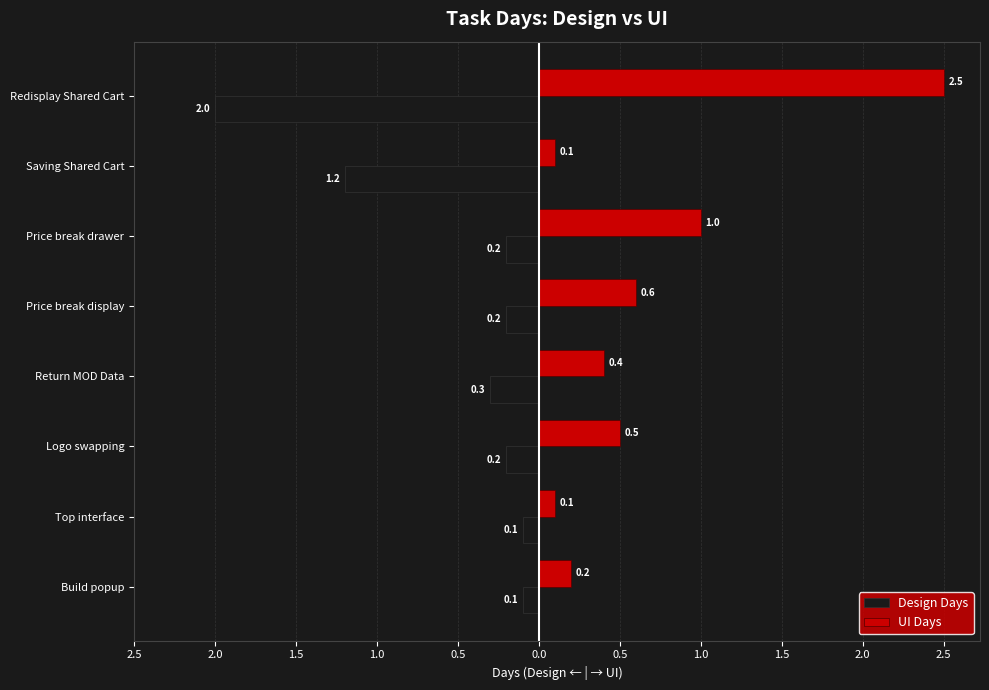

What are all the series names shown in the legend?

Design Days, UI Days